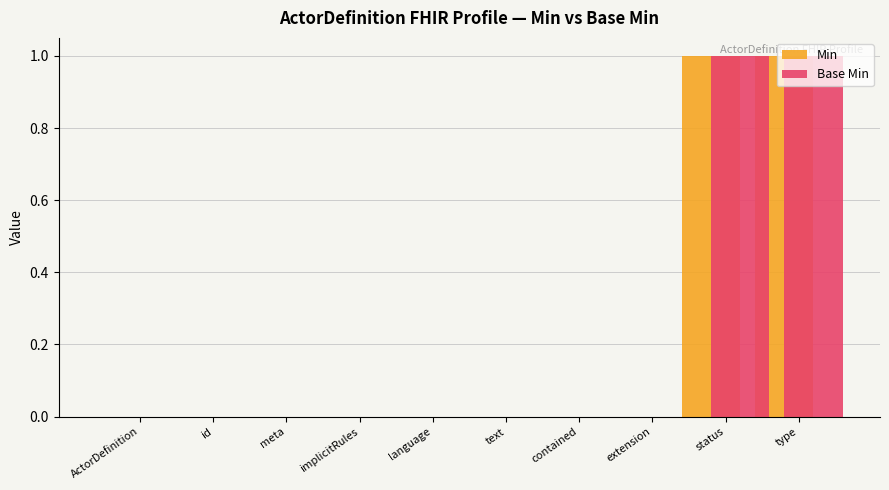

The value of Base Min at meta is 0. True or false?

True